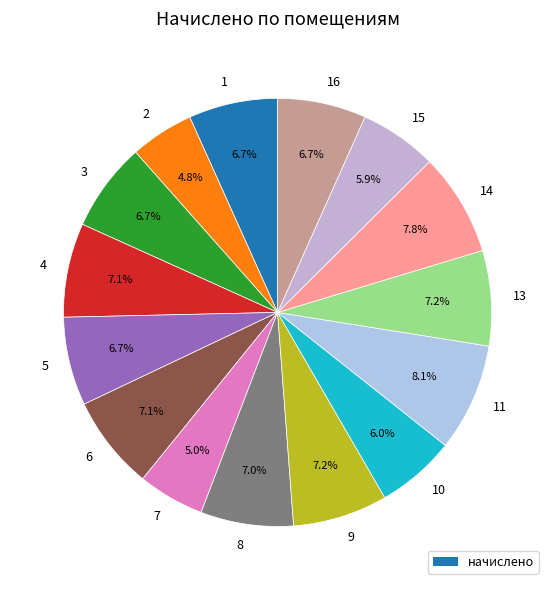

Does 6 represent more than half of the total?

No